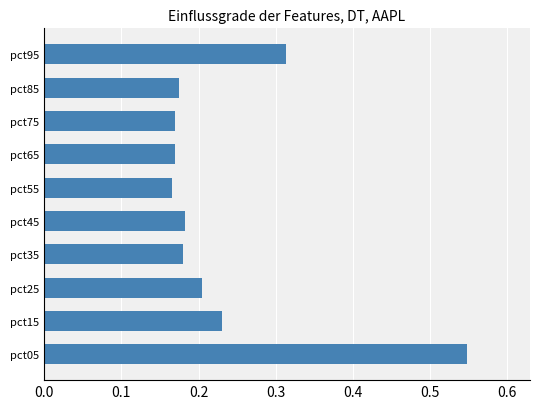

Count the values in the range 0 to 1.

10